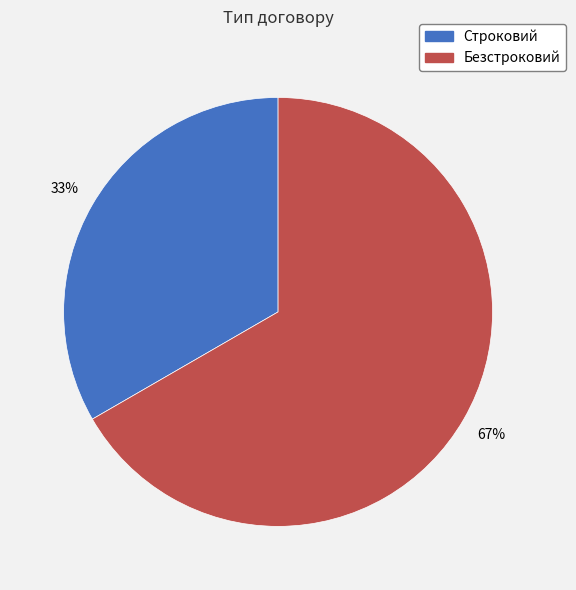

What percentage is the Безстроковий slice, to the nearest percent?

67%